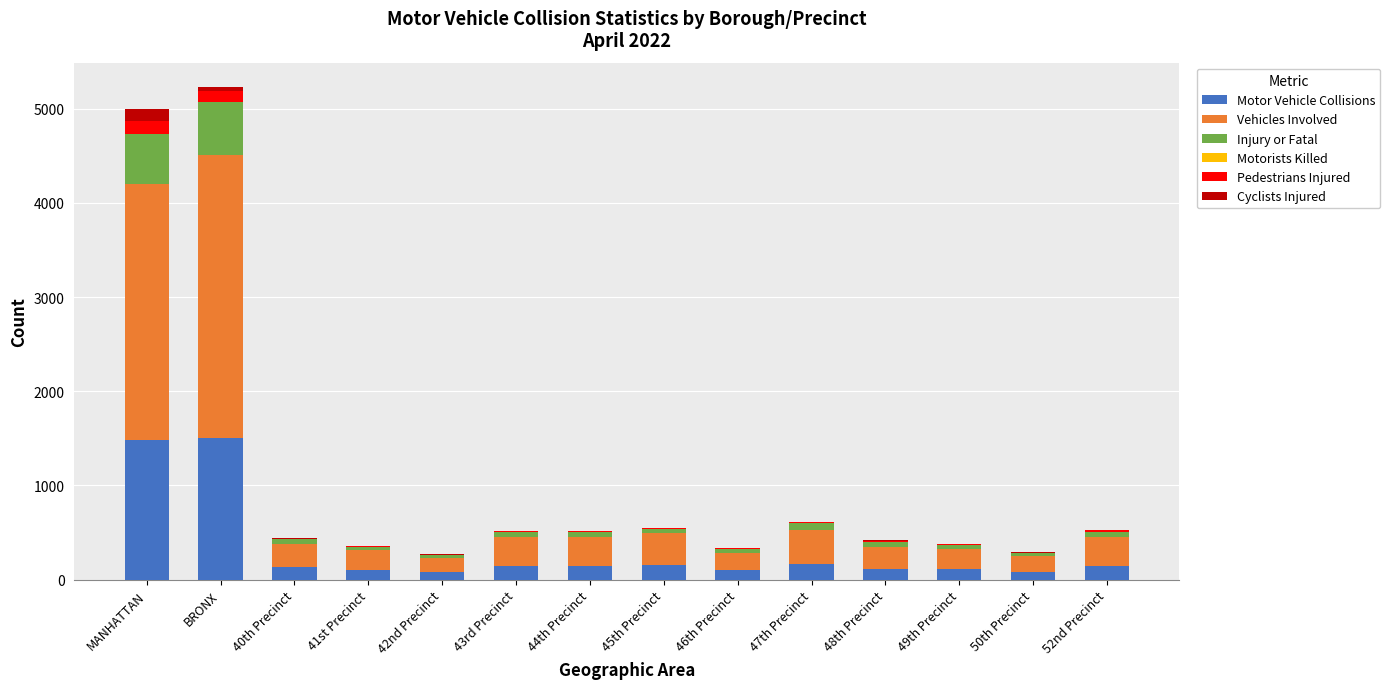

The value of Motor Vehicle Collisions at 43rd Precinct is 147. True or false?

True